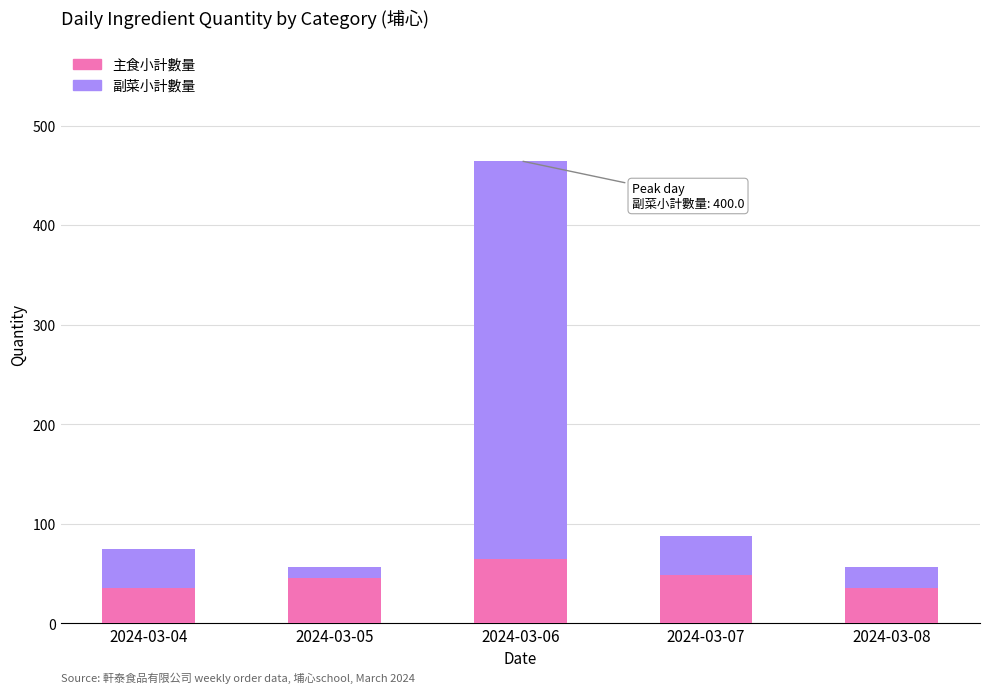

What value does the 主食小計數量 series have at 2024-03-05?

45.0